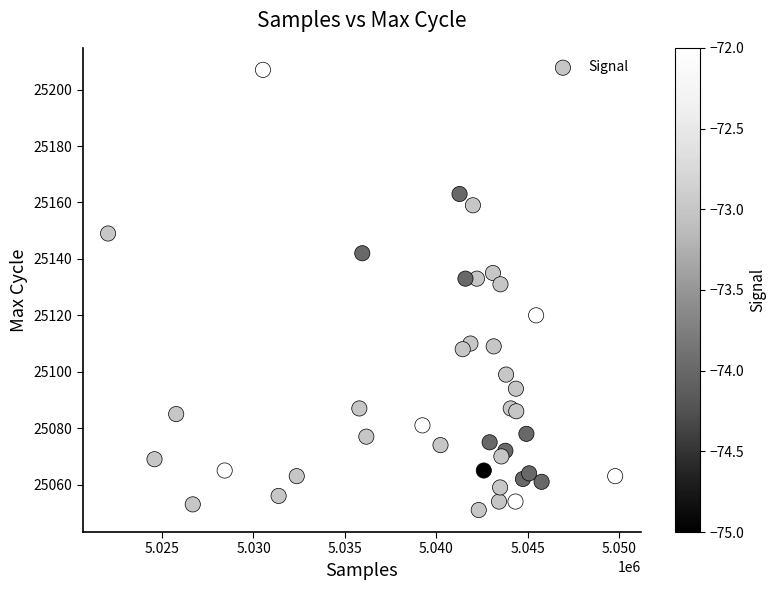

What Y value in the scatter plot is closest to 25129?

25131